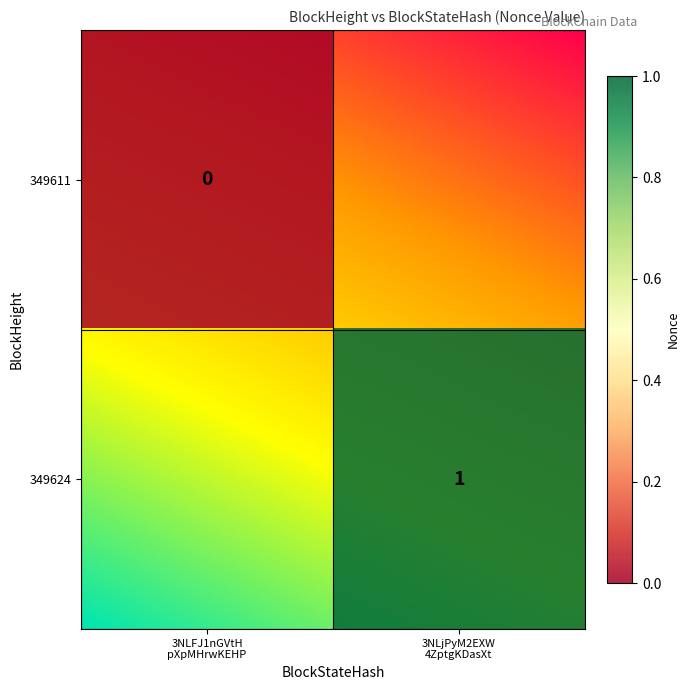

What is the sum of all values?

1